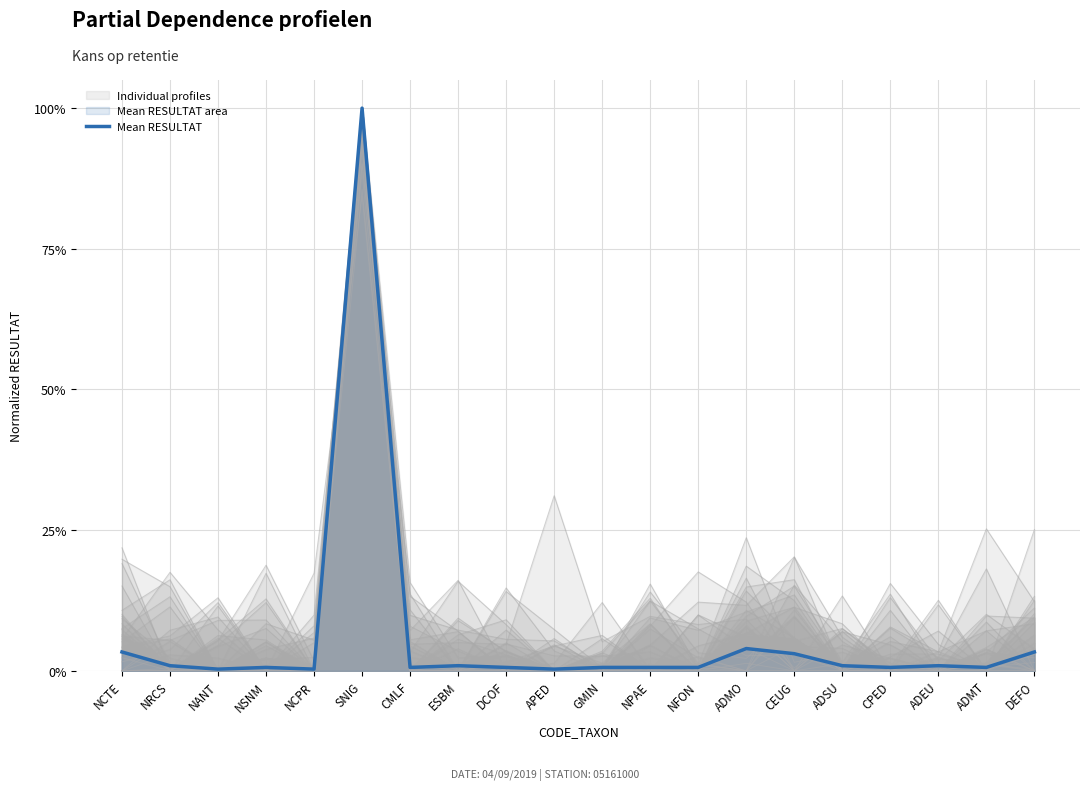

Which category has the highest value across all series?

SNIG